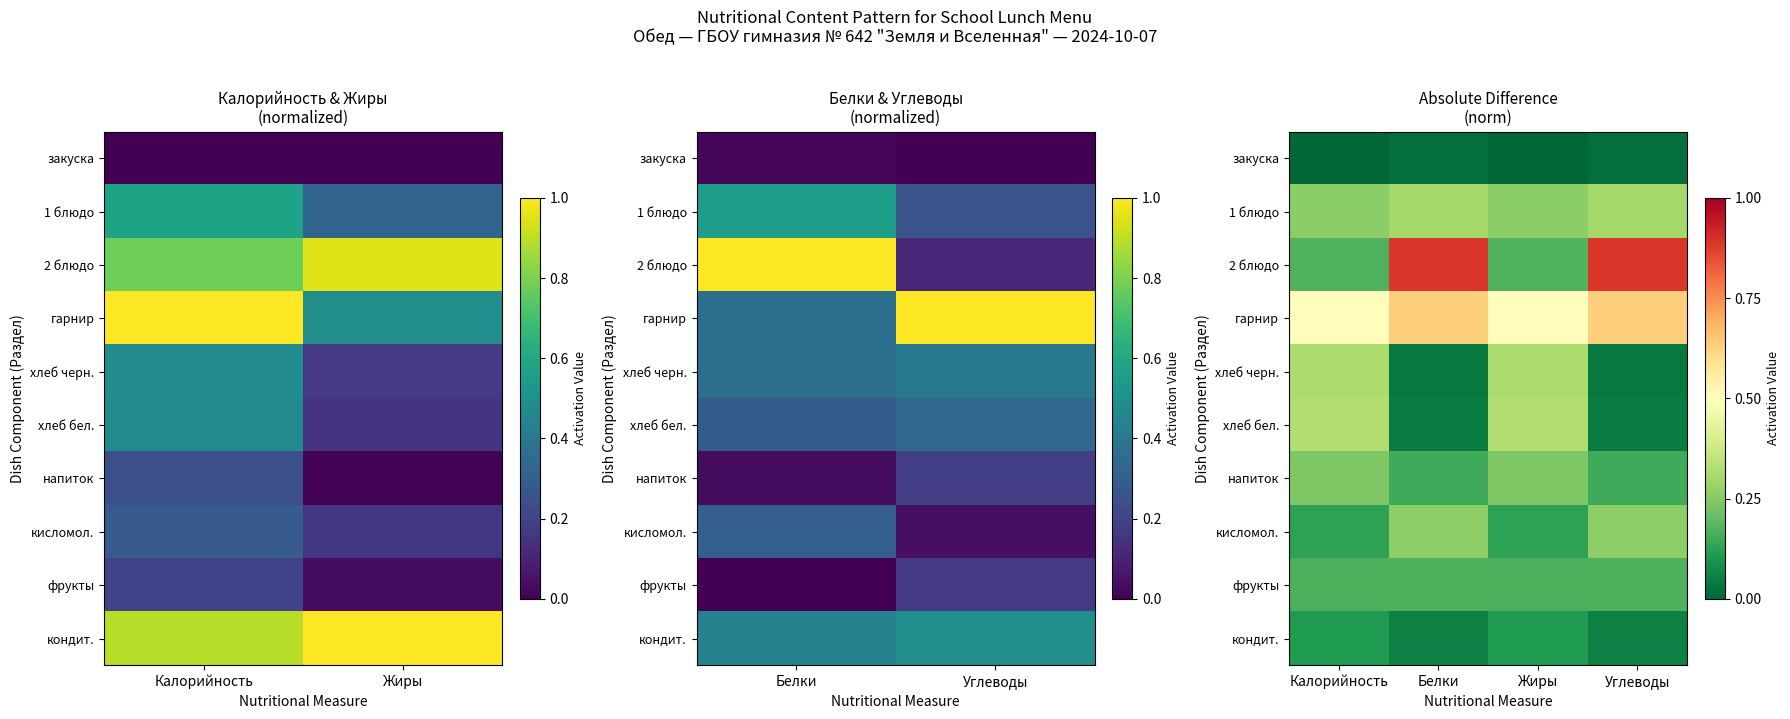

What is the difference between the second highest and minimum values in the напиток series?

0.1